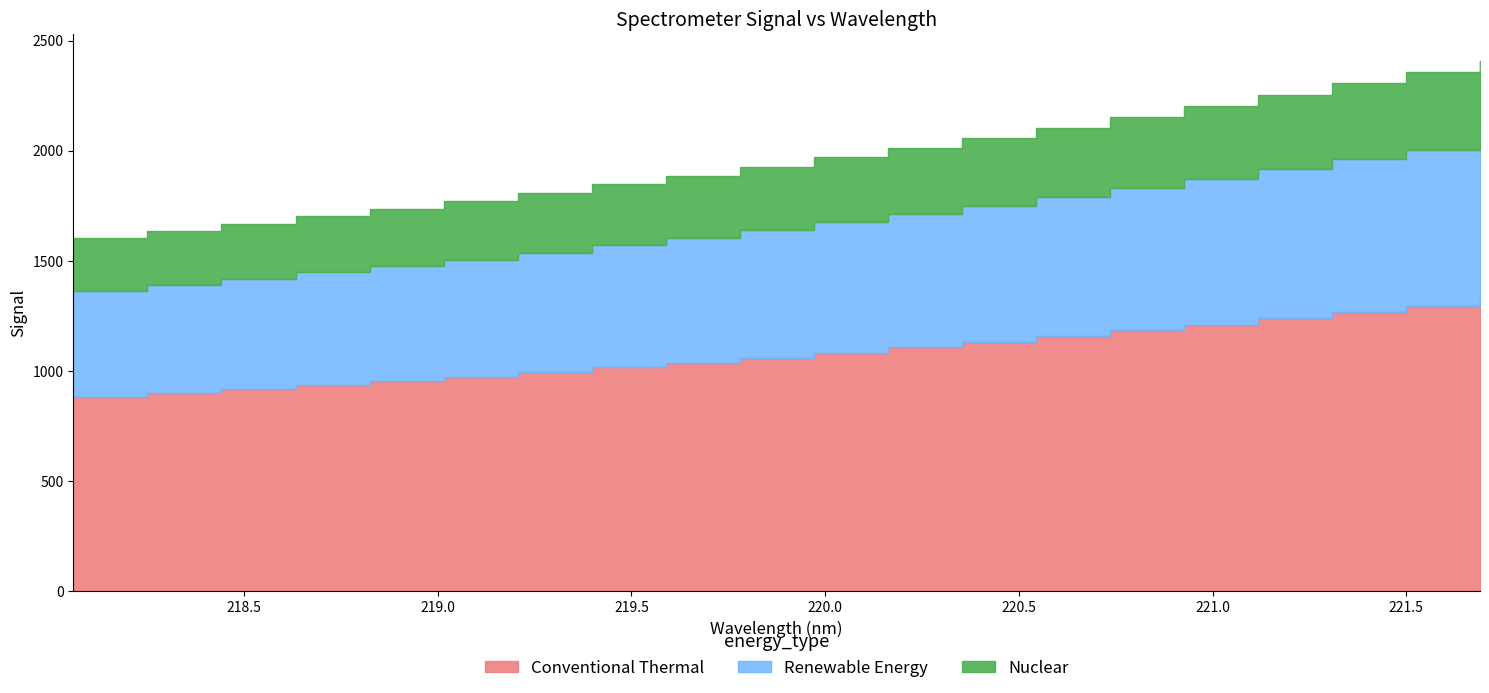

Which has a higher value, 221.4993 or 220.7354?

221.4993